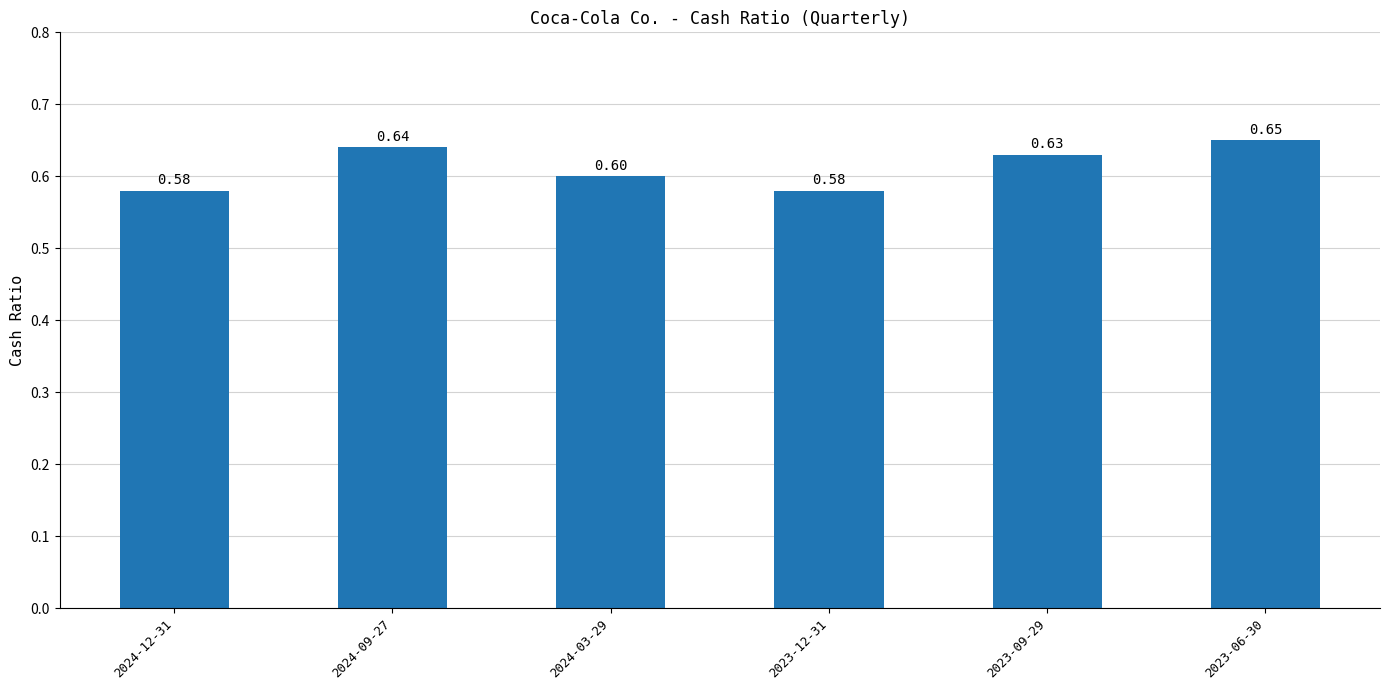

What is the sum of the values at 2024-12-31 and 2023-06-30?

1.2